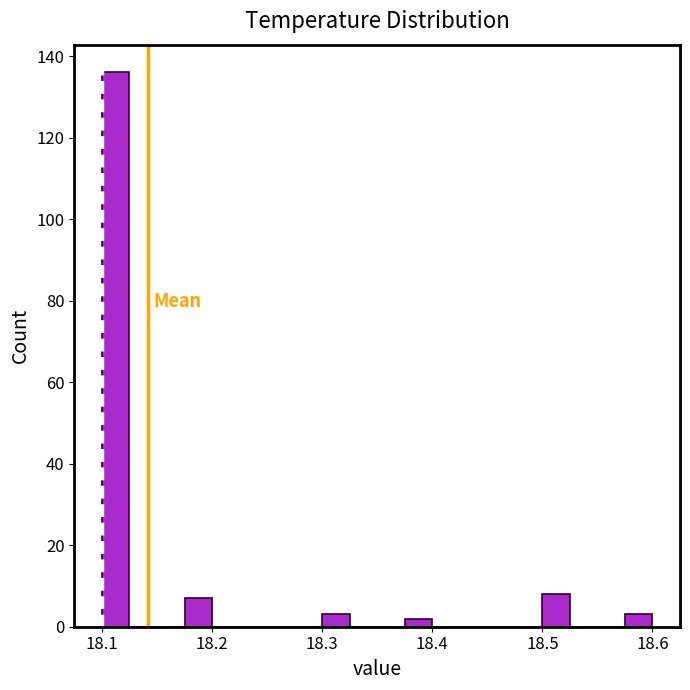

Around what value on the x-axis is the tallest bar? Give the approximate position of its centre, as read against the axis.

18.11